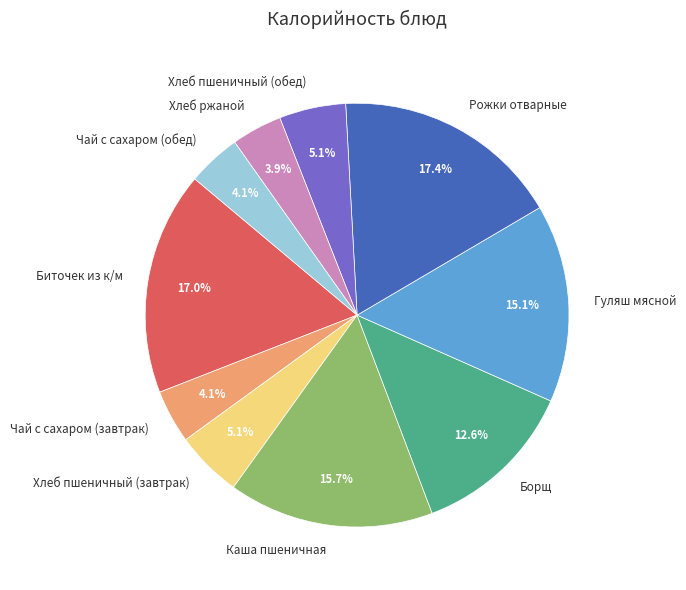

What is the ratio of the value at Рожки отварные to the value at Хлеб ржаной?

4.5